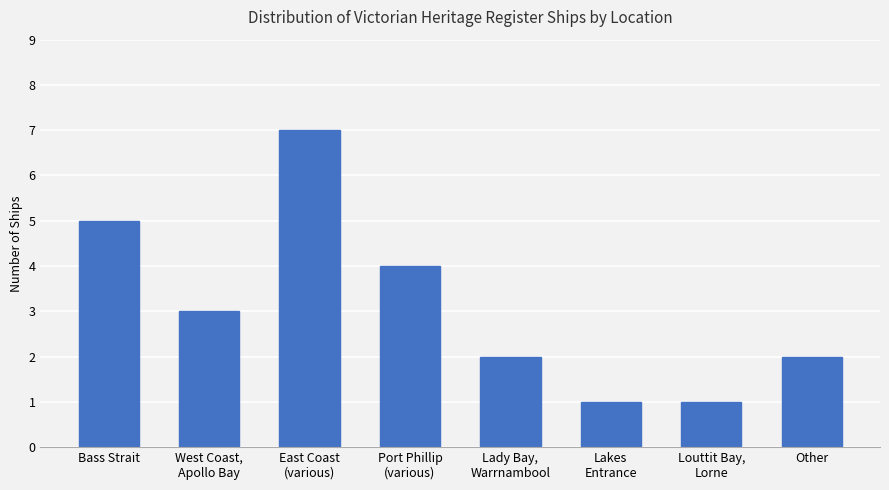

What is the difference between the second highest and second lowest values?

4